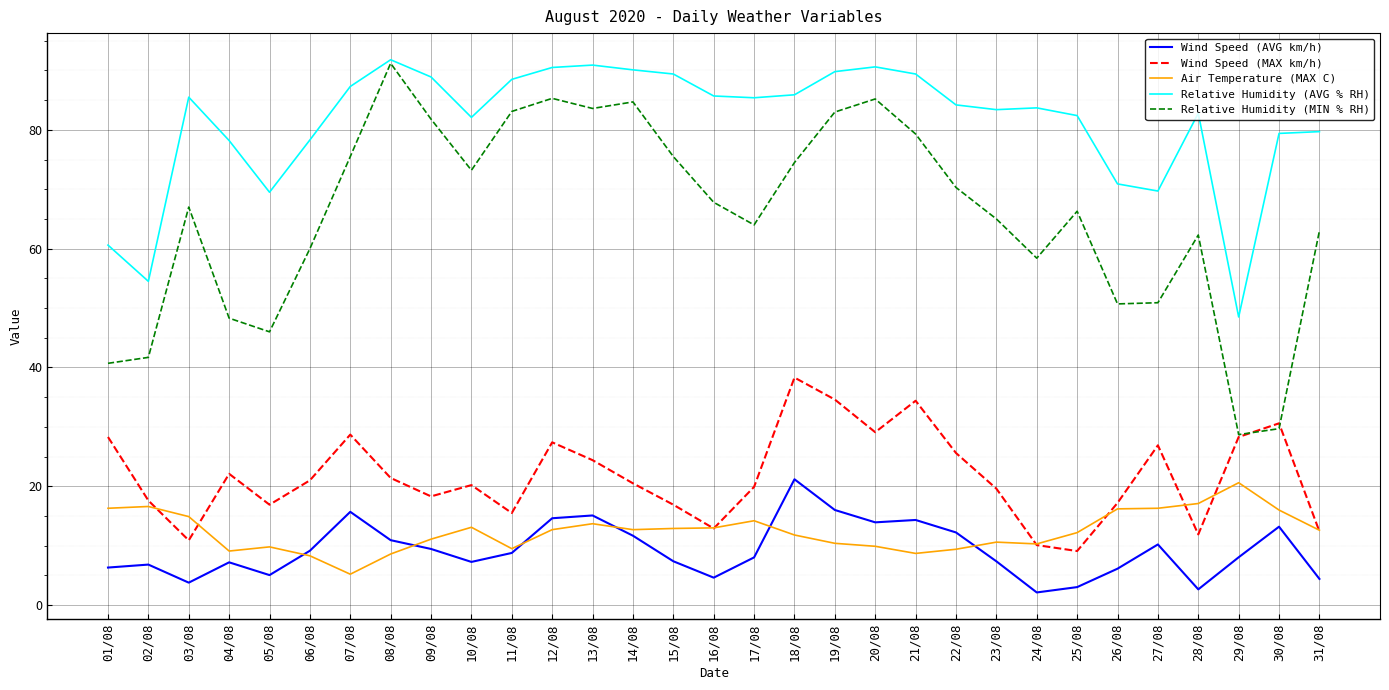

True or false: Wind Speed (AVG km/h) has a value of 10.8 at 02/08.

False